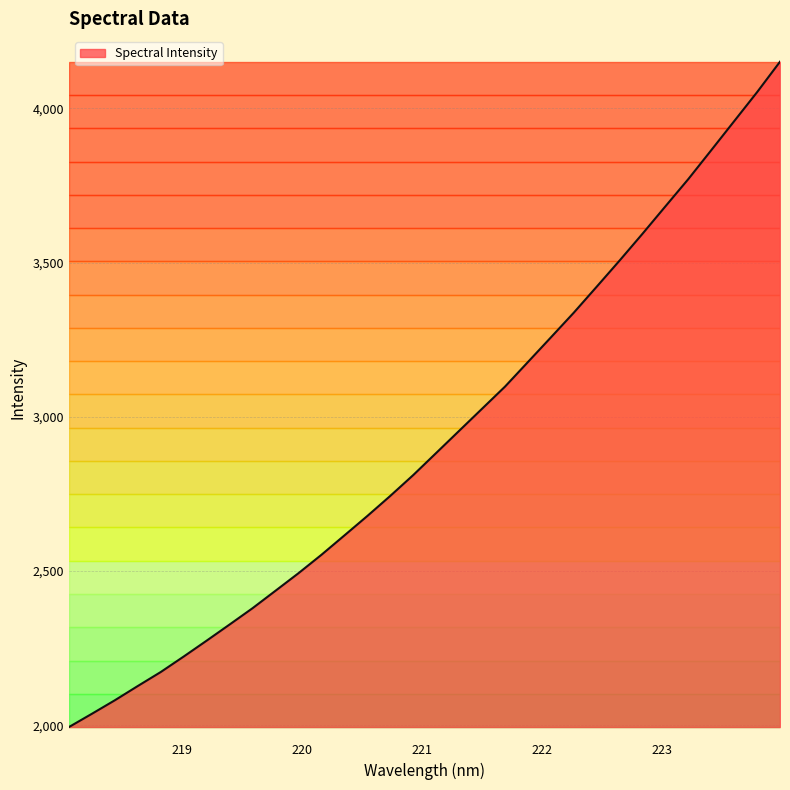

How many values exceed 2882?

16